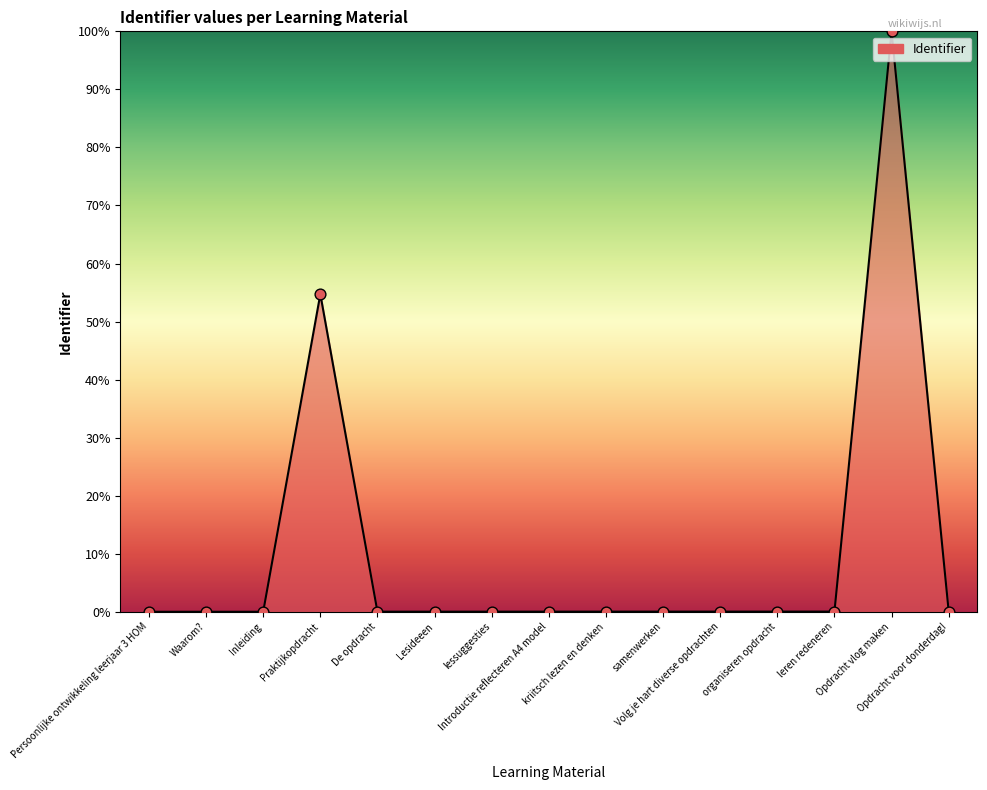

Between Opdracht vlog maken and kriitsch lezen en denken, which is larger?

Opdracht vlog maken